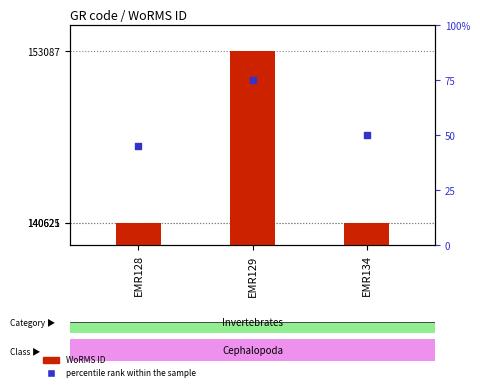

At which category is the sum across all series the highest?

EMR129